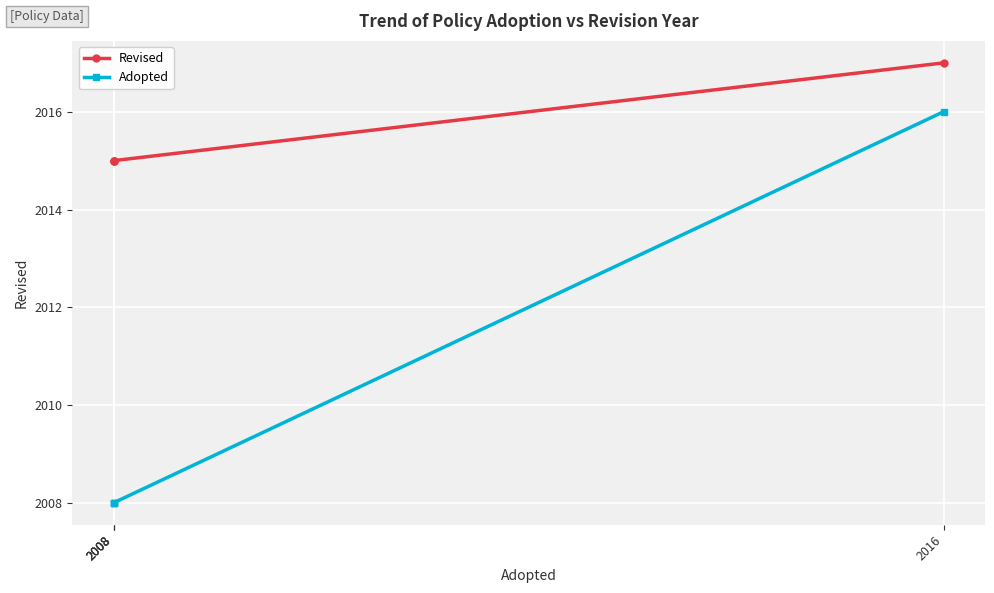

Which series has the widest spread of values?

Adopted